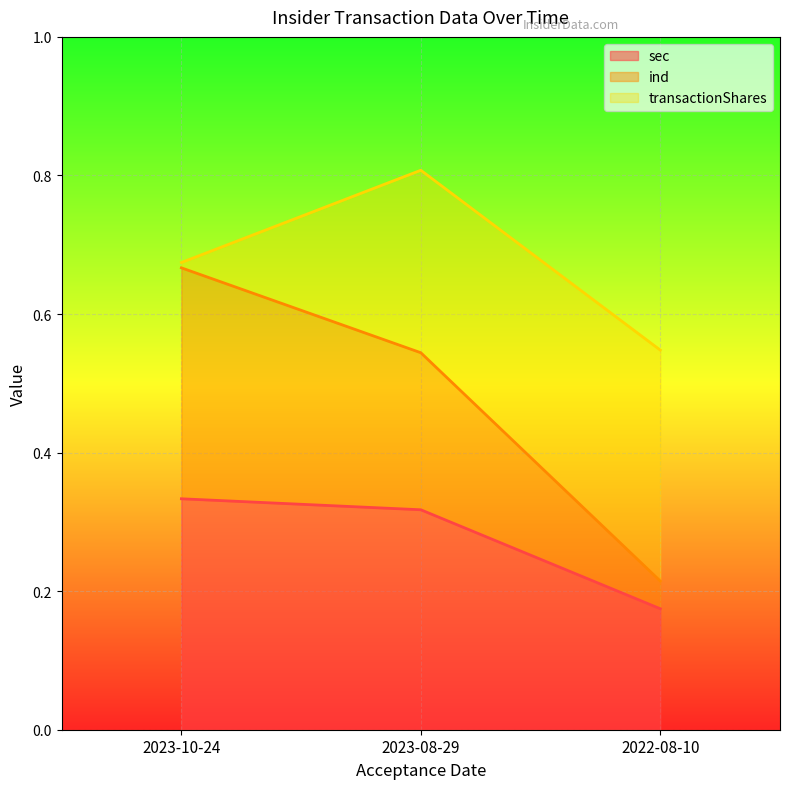

At which label does sec reach its minimum?

2022-08-10